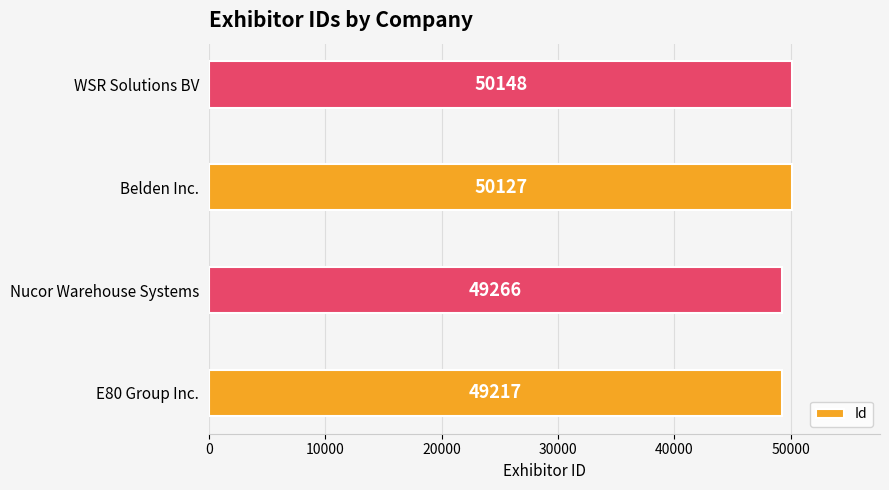

What is the change in value from E80 Group Inc. to Nucor Warehouse Systems?

+49